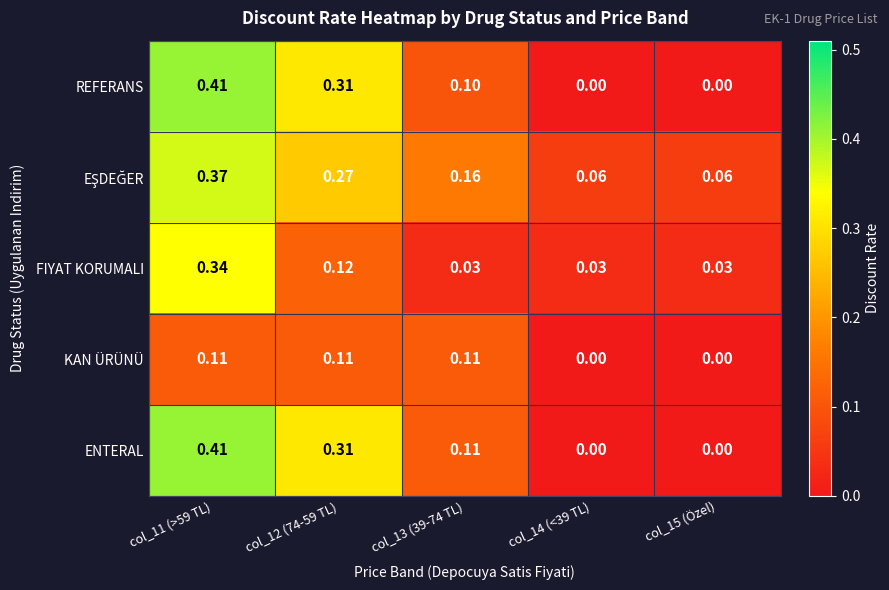

Which series changed the most between col_12 (74-59 TL) and col_13 (39-74 TL)?

REFERANS